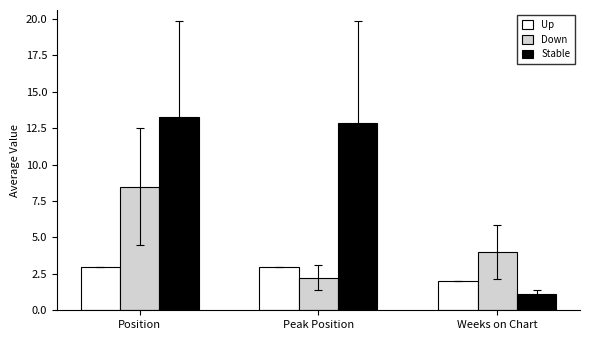

Between Position and Weeks on Chart, which series saw the biggest shift?

Stable